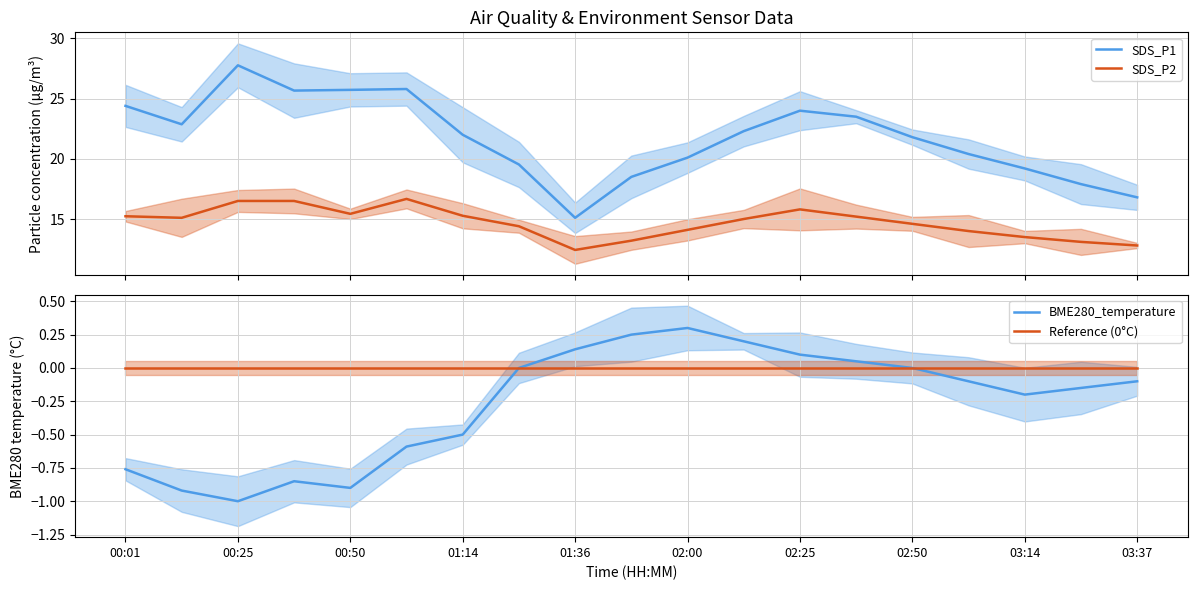

True or false: SDS_P2 and Reference (0°C) intersect in this chart.

False